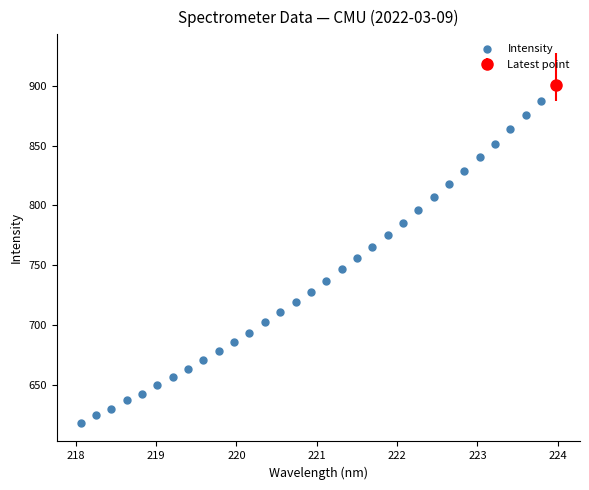

What is the range of Y values (max minus min)?

269.4